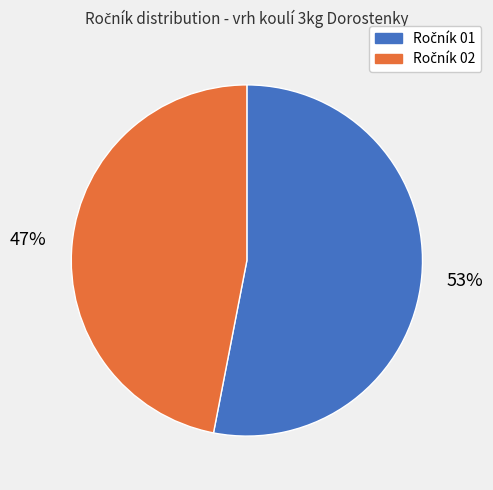

To the nearest percent, what is the average slice percentage?

50%